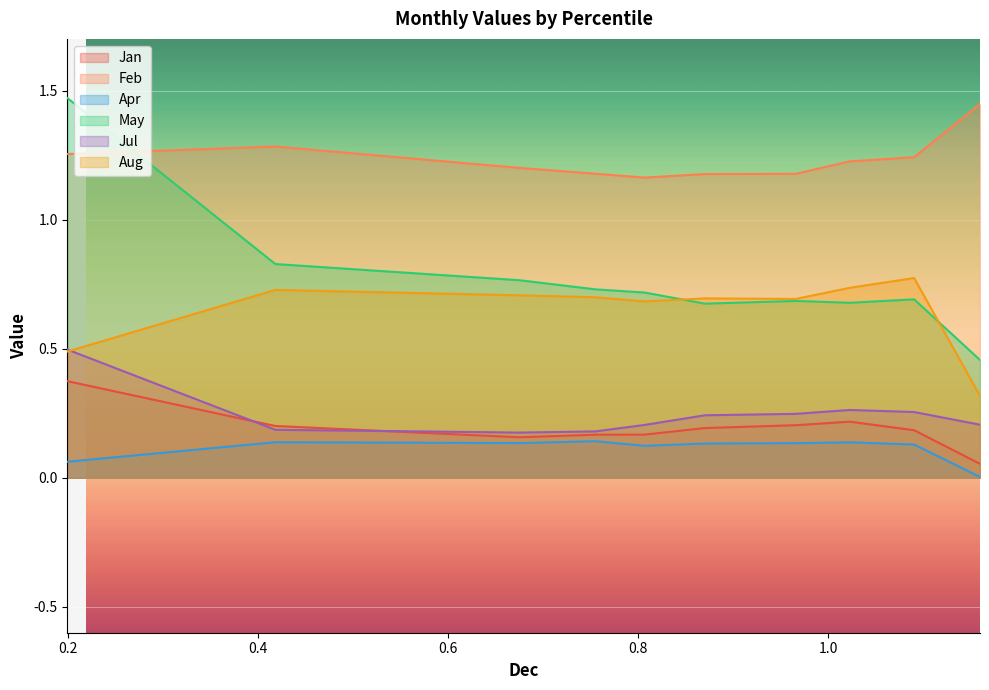

List the series in order of their peak value, lowest first.

Apr, Jan, Jul, Aug, Feb, May